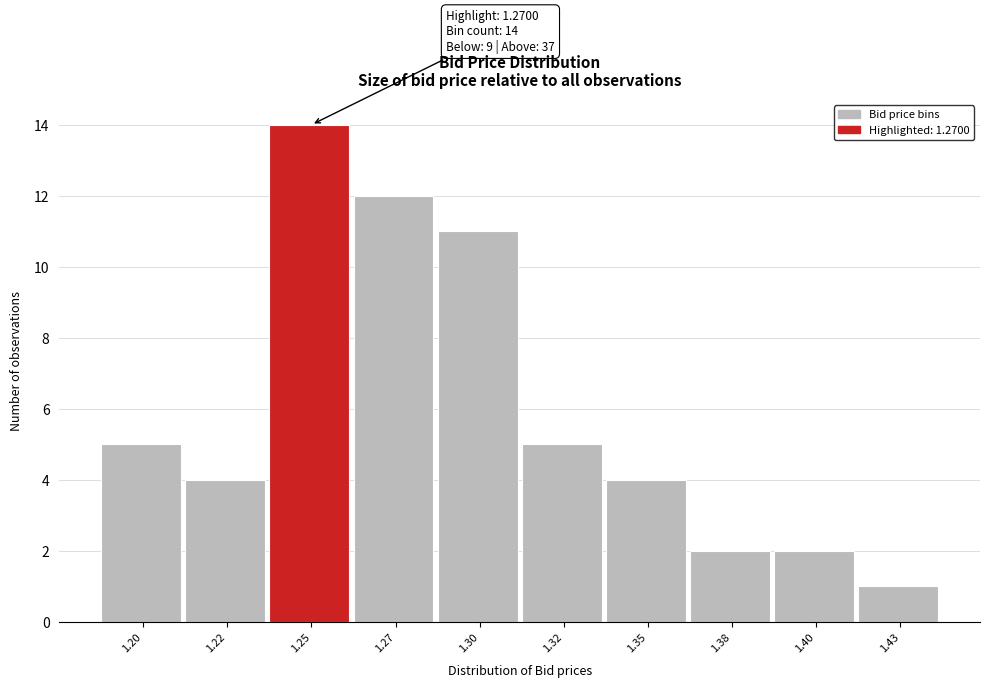

Reading left to right, extract all data points from this chart.

5	4	14	12	11	5	4	2	2	1